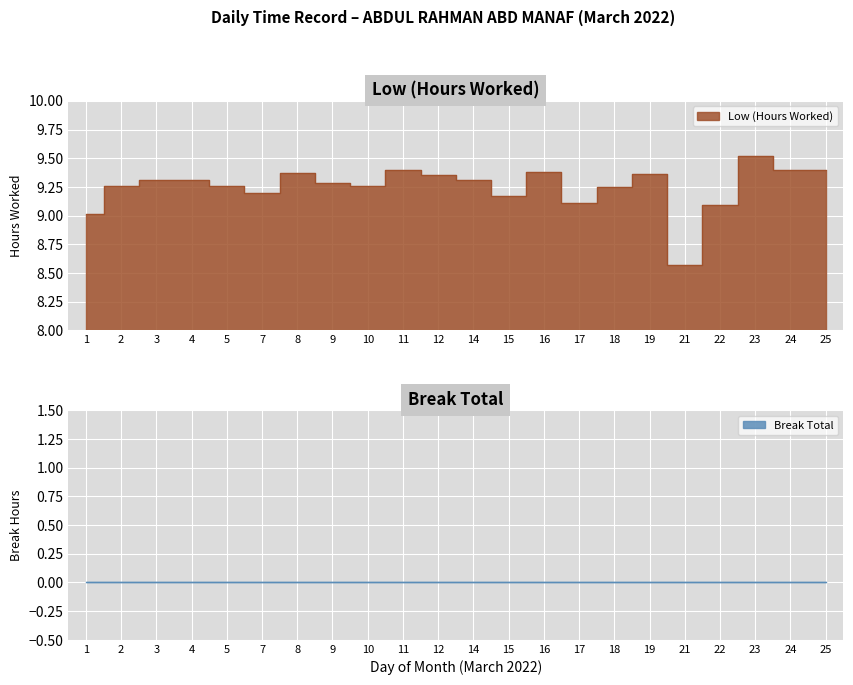

What is the value of the 15th point from the left?

9.1